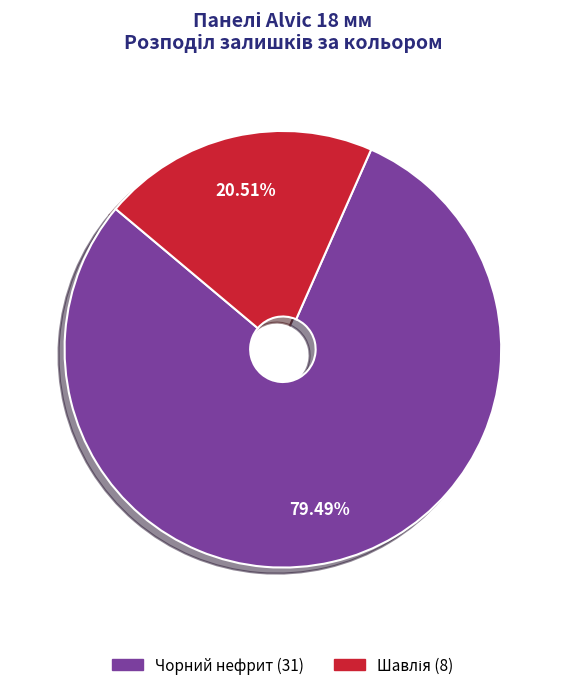

How many slices are in this pie chart?

2